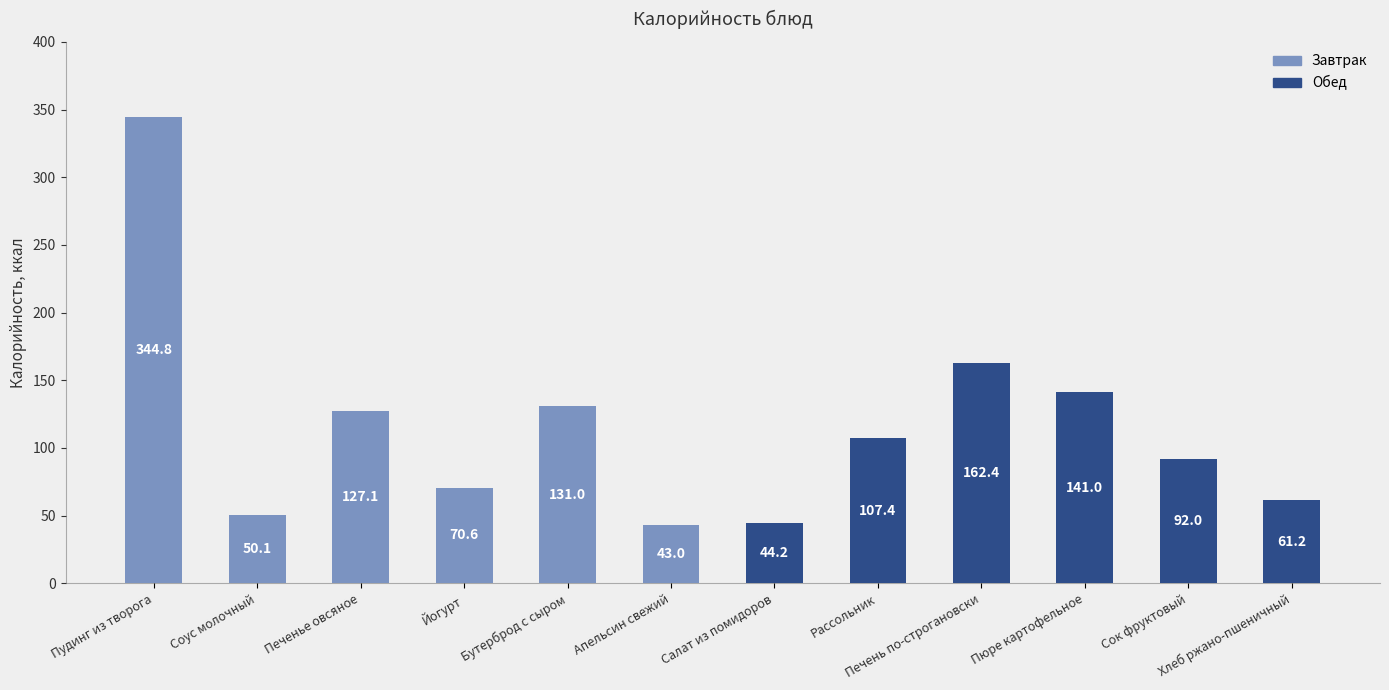

Which has a higher value, Салат из помидоров or Сок фруктовый?

Сок фруктовый